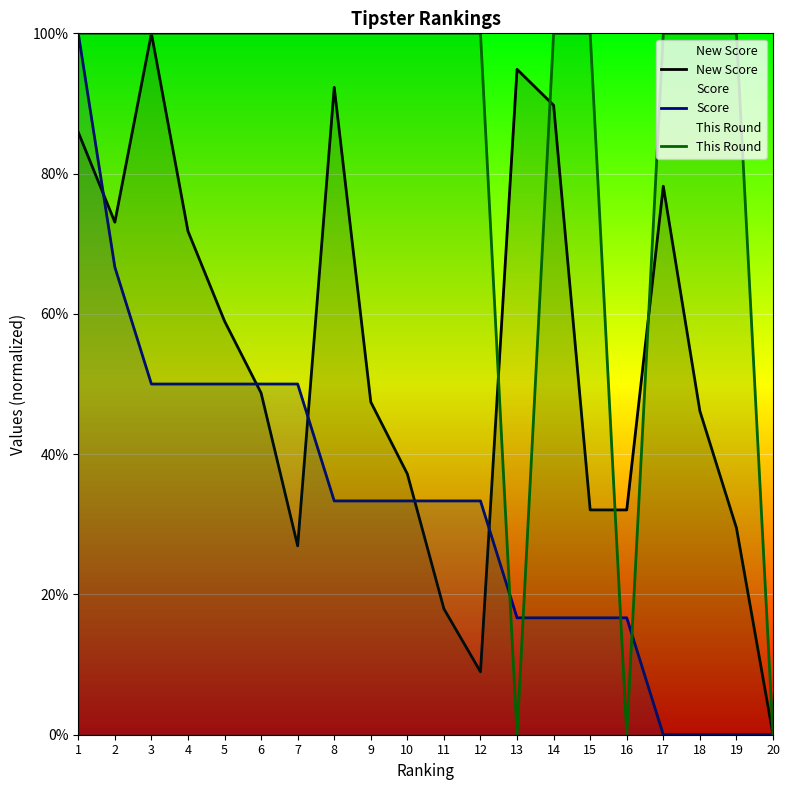

Is the value of This Round at 4 greater than the value of Score at 1?

No